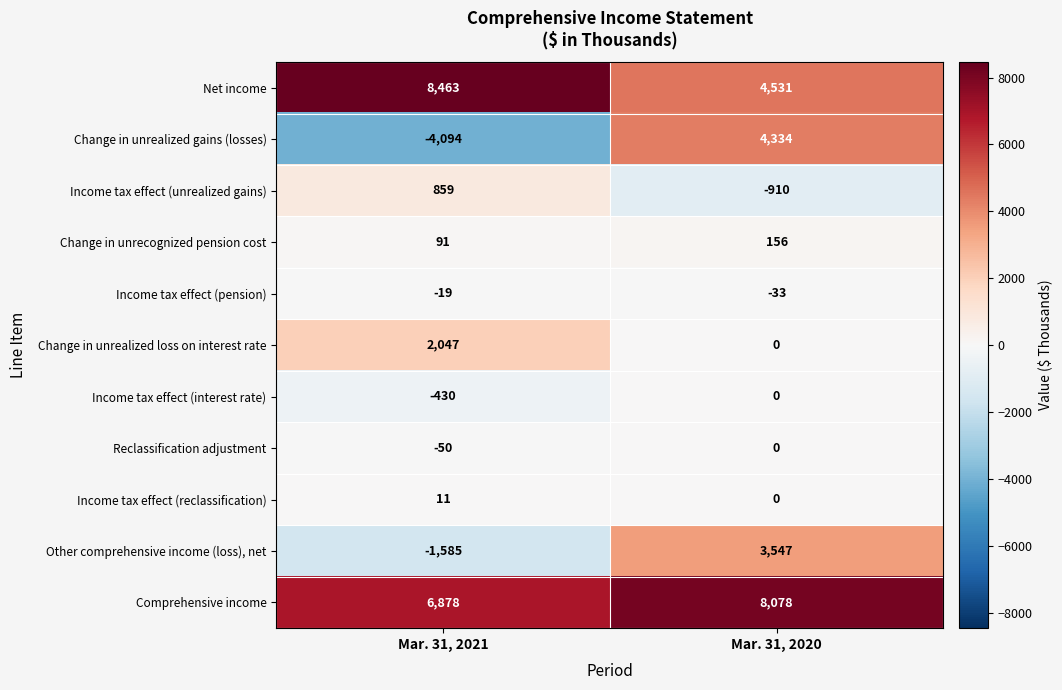

Reading right to left, list all the values displayed in this chart.

Net income: Mar. 31, 2020=4531	Mar. 31, 2021=8463
Change in unrealized gains (losses): Mar. 31, 2020=4334	Mar. 31, 2021=-4094
Income tax effect (unrealized gains): Mar. 31, 2020=-910	Mar. 31, 2021=859
Change in unrecognized pension cost: Mar. 31, 2020=156	Mar. 31, 2021=91
Income tax effect (pension): Mar. 31, 2020=-33	Mar. 31, 2021=-19
Change in unrealized loss on interest rate: Mar. 31, 2020=0	Mar. 31, 2021=2047
Income tax effect (interest rate): Mar. 31, 2020=0	Mar. 31, 2021=-430
Reclassification adjustment: Mar. 31, 2020=0	Mar. 31, 2021=-50
Income tax effect (reclassification): Mar. 31, 2020=0	Mar. 31, 2021=11
Other comprehensive income (loss), net: Mar. 31, 2020=3547	Mar. 31, 2021=-1585
Comprehensive income: Mar. 31, 2020=8078	Mar. 31, 2021=6878